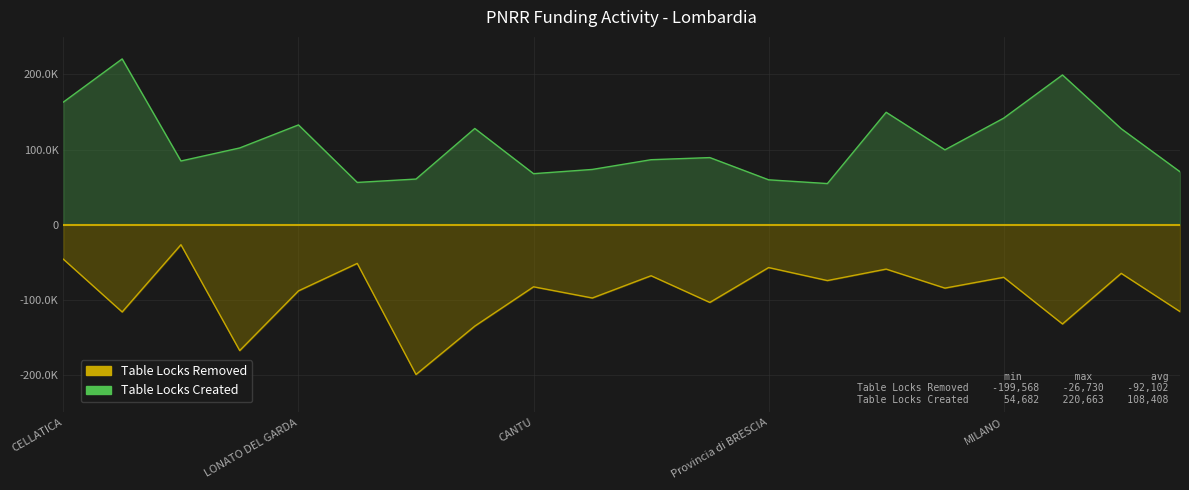

What is the label of the 3rd point from the right?

SESTO SAN GIOVANNI